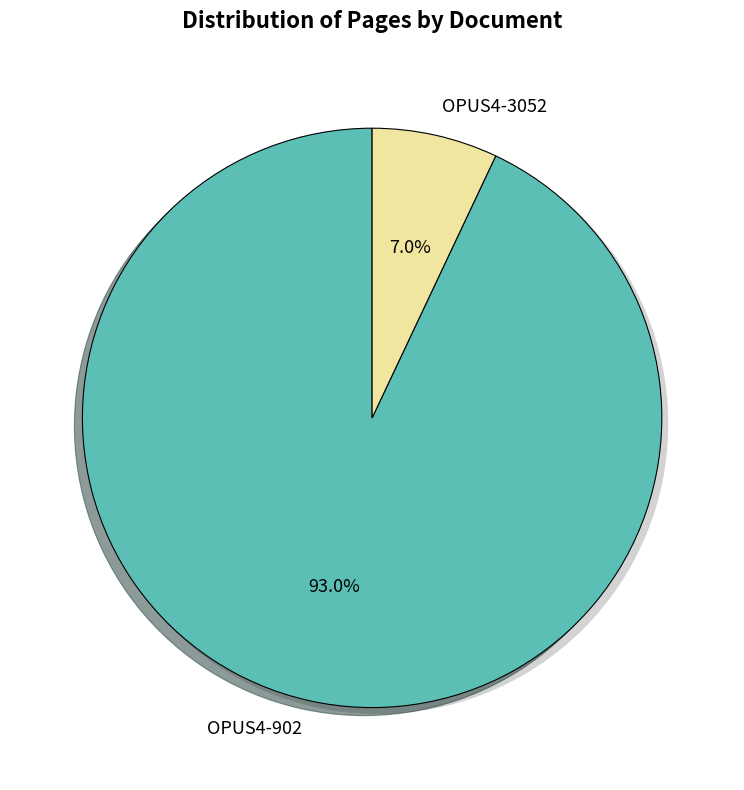

To the nearest percent, what is the difference between the largest and smallest slice percentages?

86%